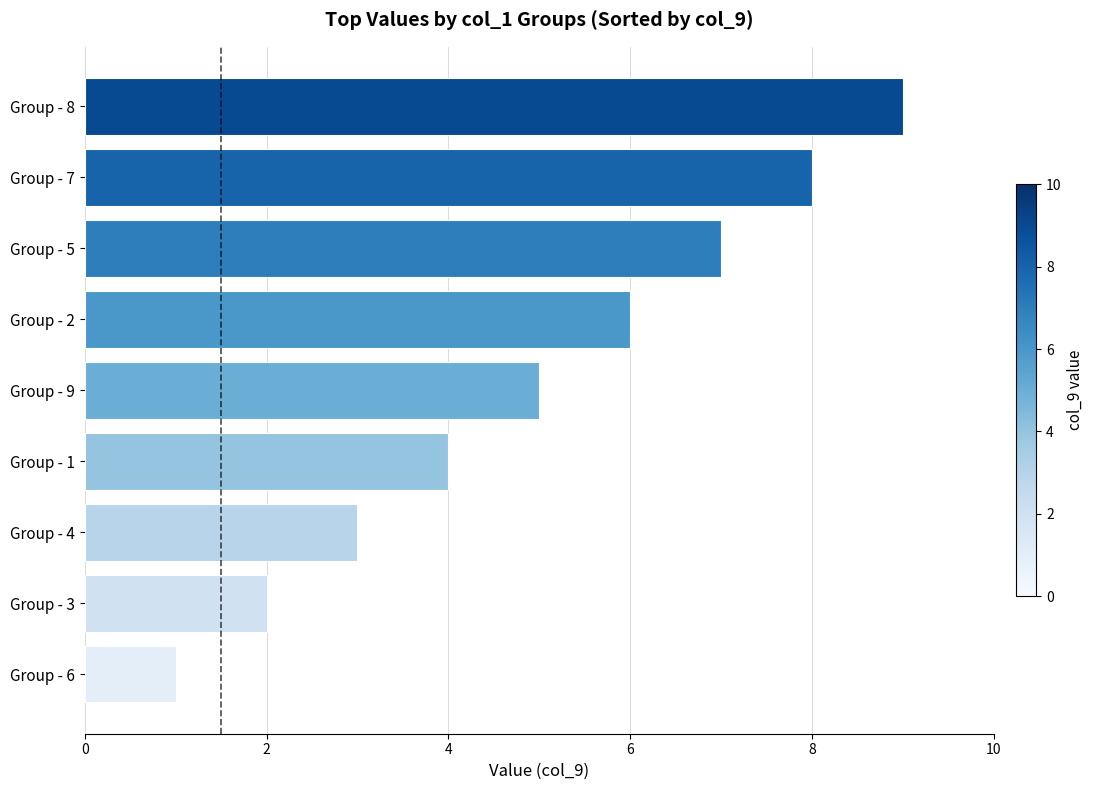

What is the change in value from Group - 9 to Group - 7?

+3